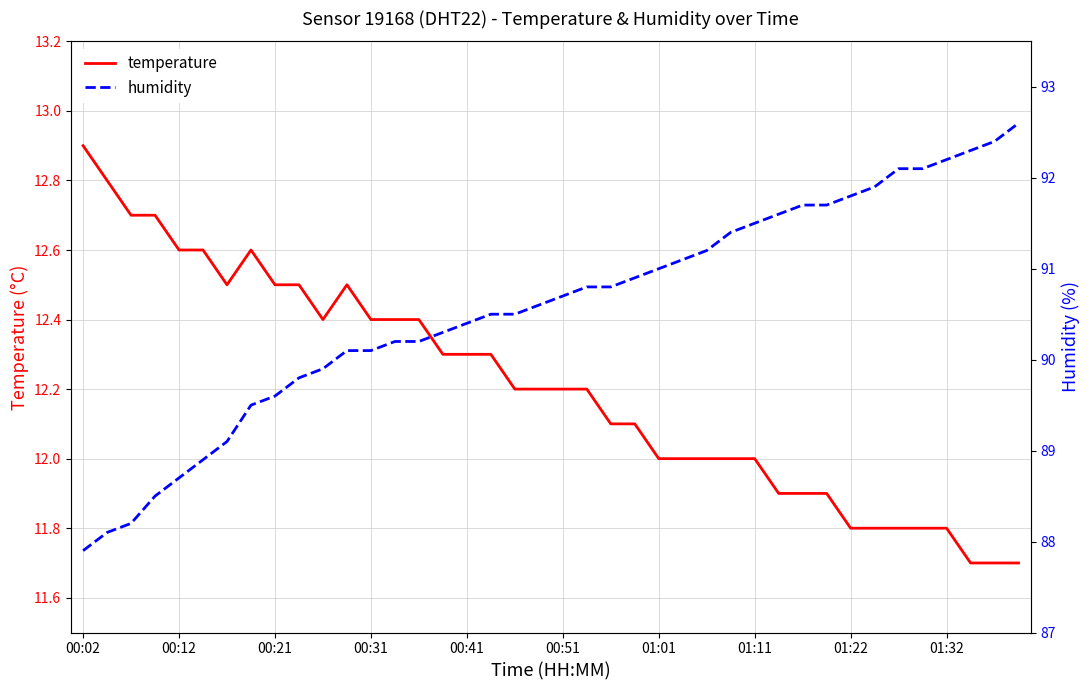

How many interior local valleys does the temperature series have?

2